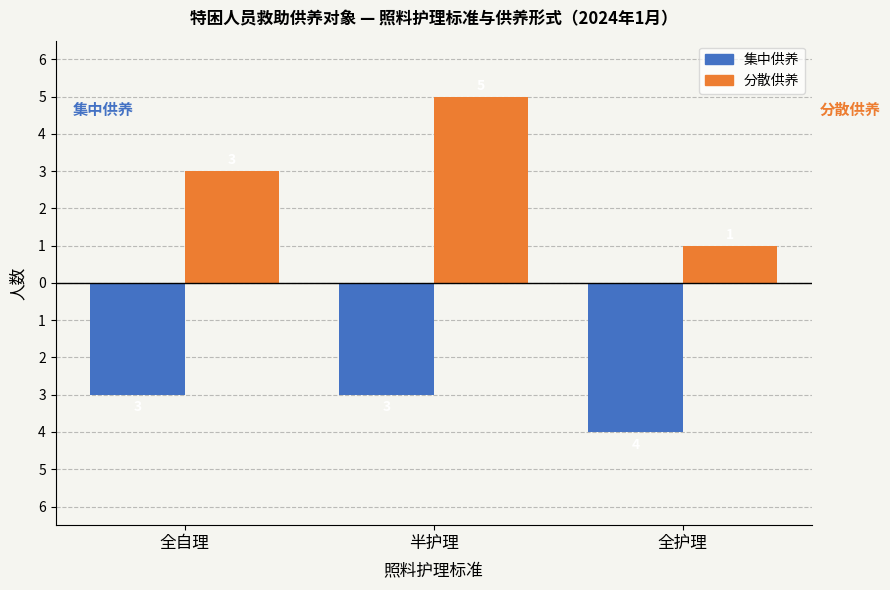

What are all the series names shown in the legend?

集中供养, 分散供养